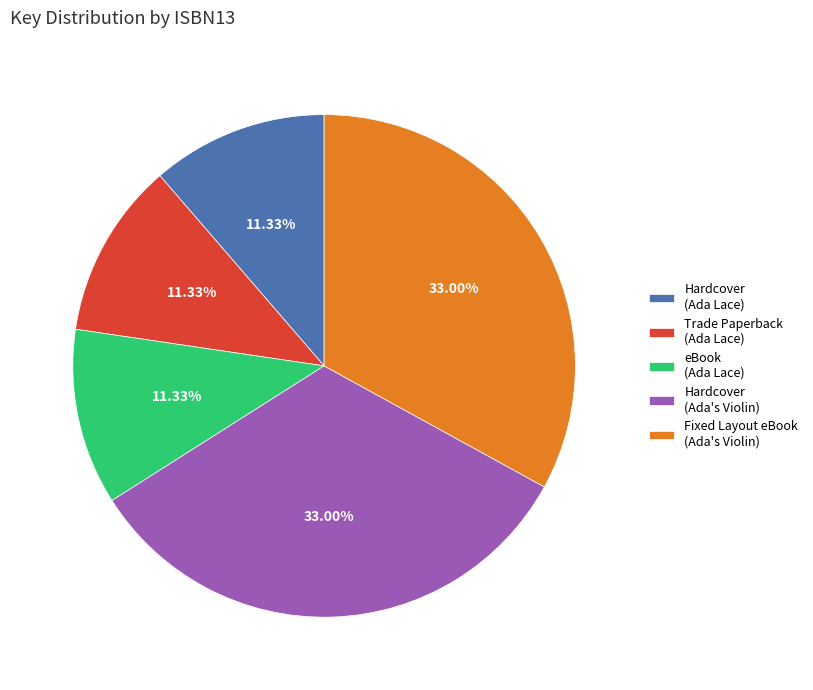

Which has a higher value, Trade Paperback (Ada Lace) or Fixed Layout eBook (Ada's Violin)?

Fixed Layout eBook (Ada's Violin)